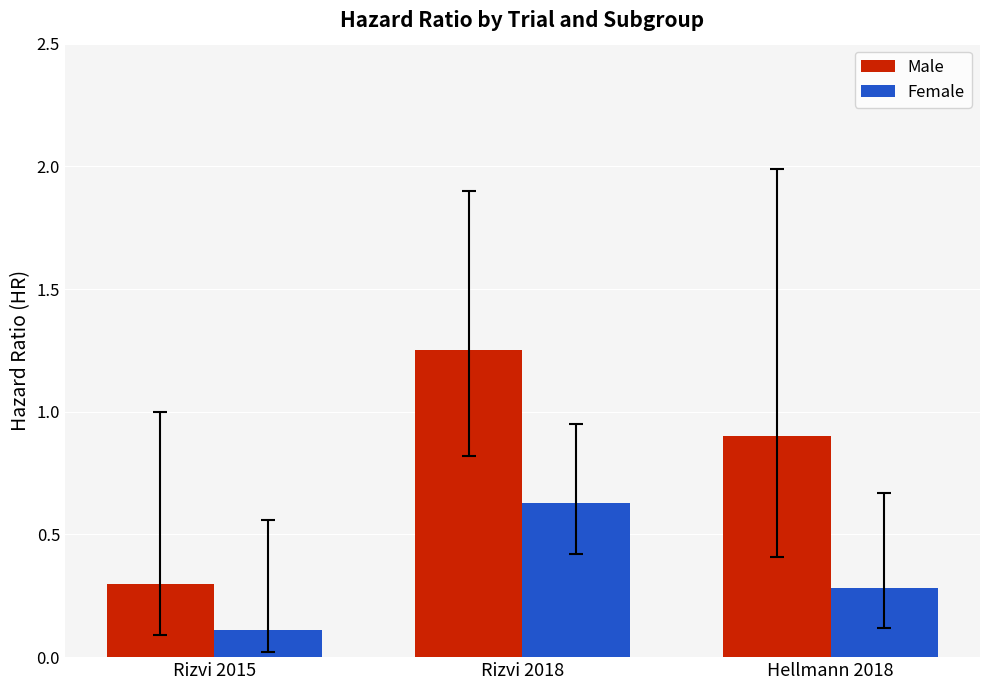

What are all the series names shown in the legend?

Male, Female